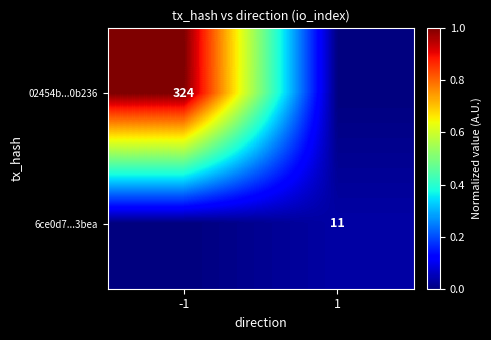

Which has a higher value, 1 or -1?

-1